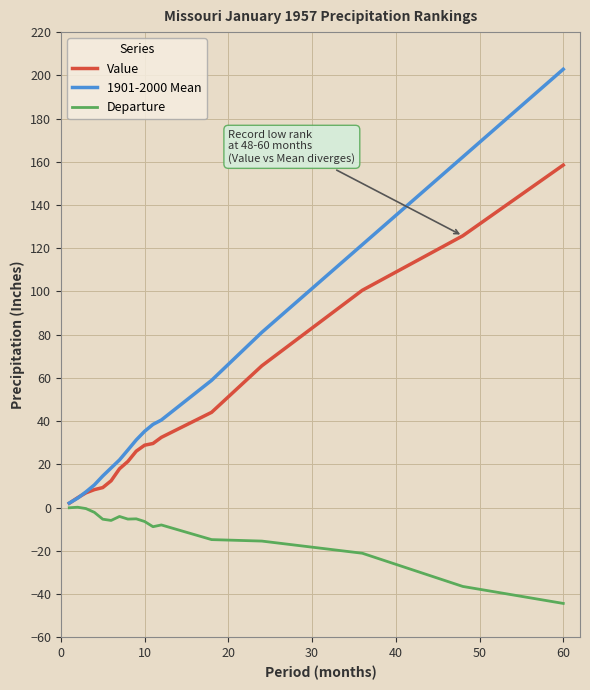

List the series in order of their peak value, lowest first.

Departure, Value, 1901-2000 Mean